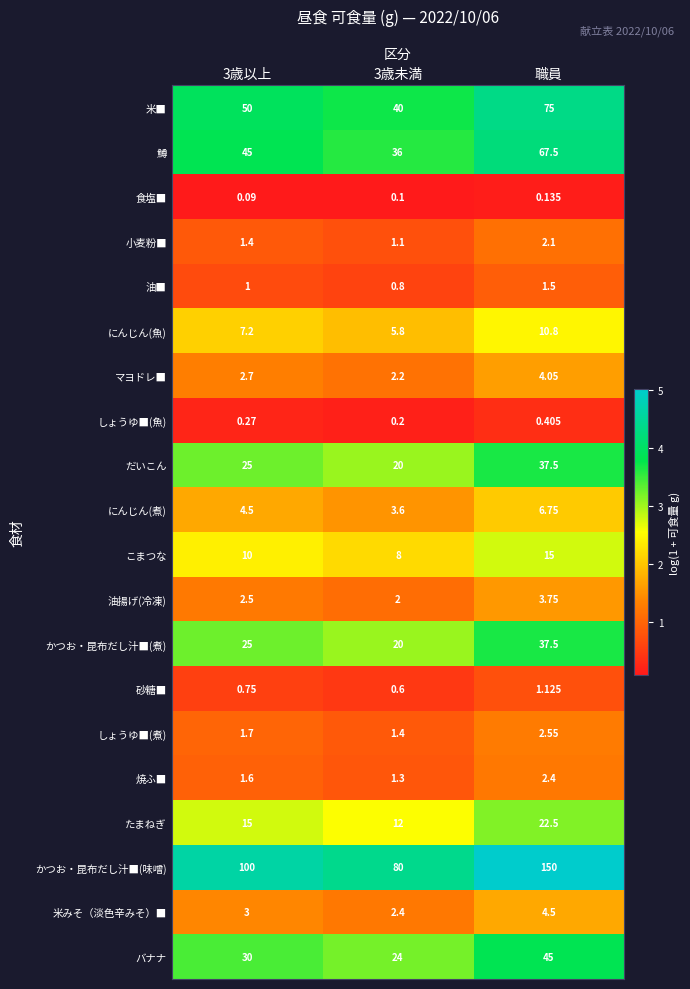

What is the smallest value displayed?

0.1